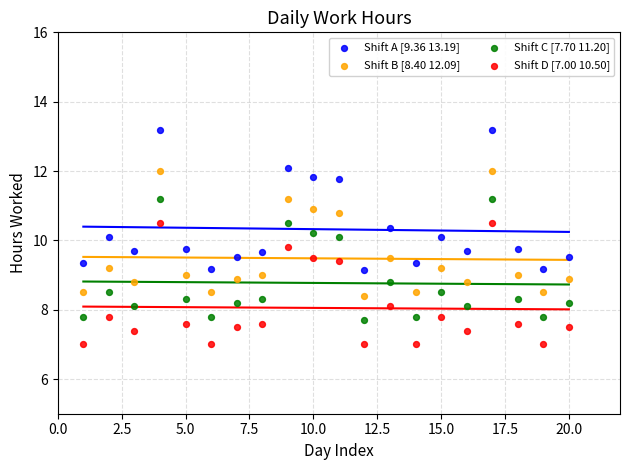

Which series contains the lowest Y value?

Shift D [7.00 10.50]